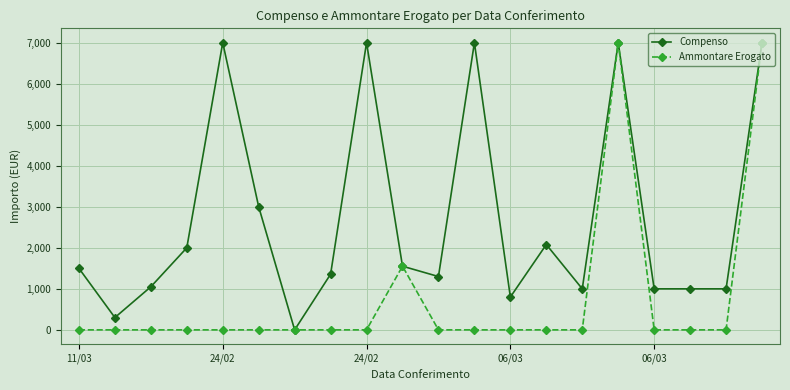

What is the maximum value for Ammontare Erogato?

7000